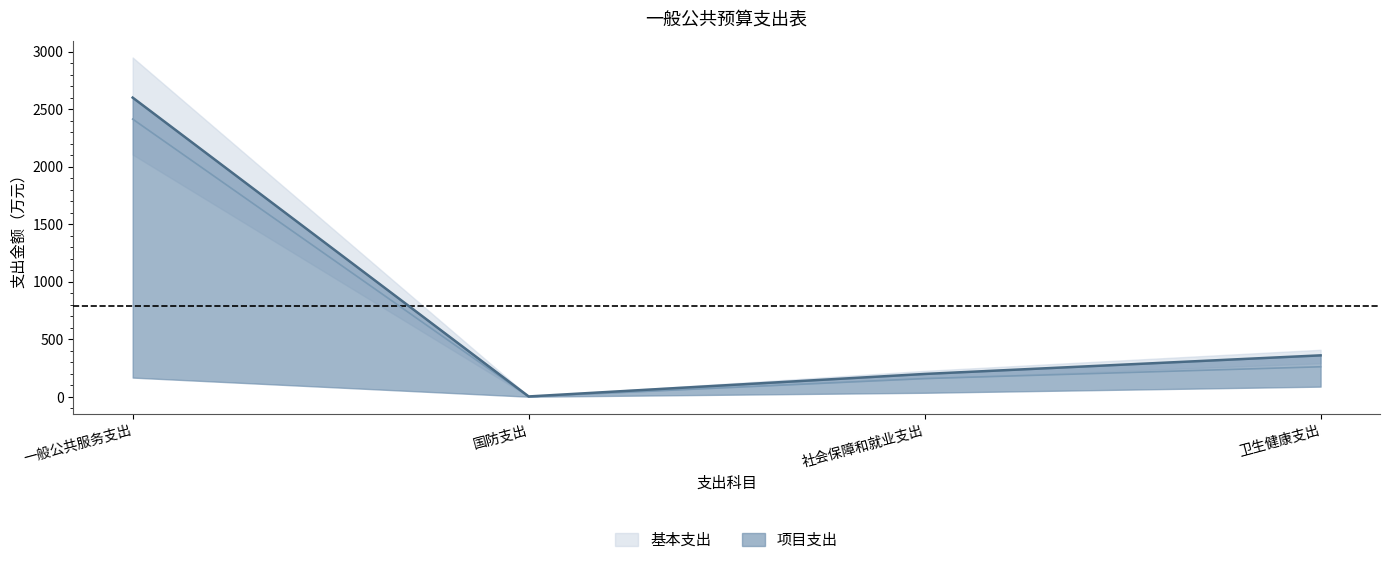

What is the label of the 3rd point from the right?

国防支出